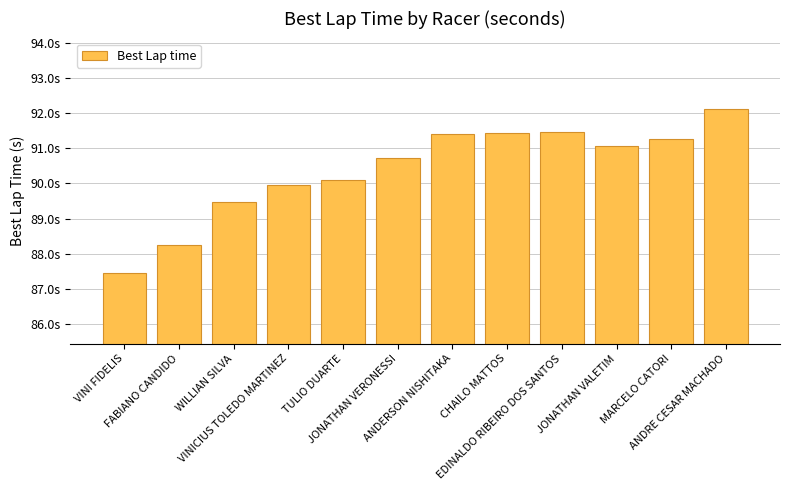

Which label corresponds to the largest value in the chart?

ANDRE CESAR MACHADO